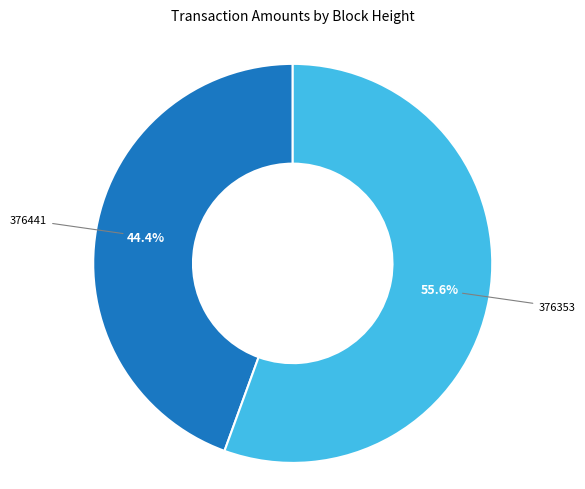

What is the largest slice in the pie chart?

376353